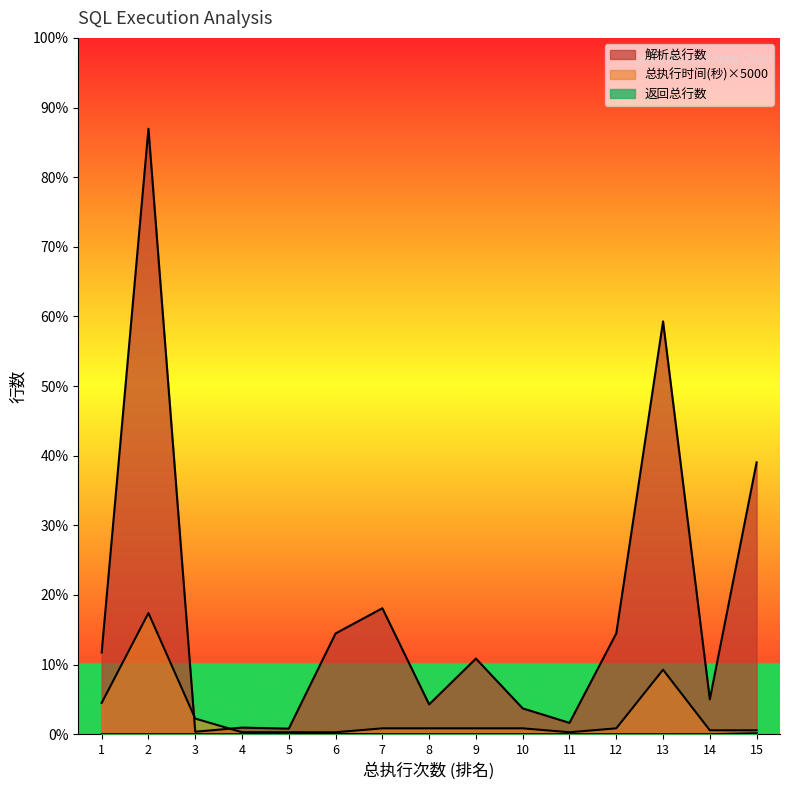

What is the difference between the second highest and minimum values in the 返回总行数 series?

722